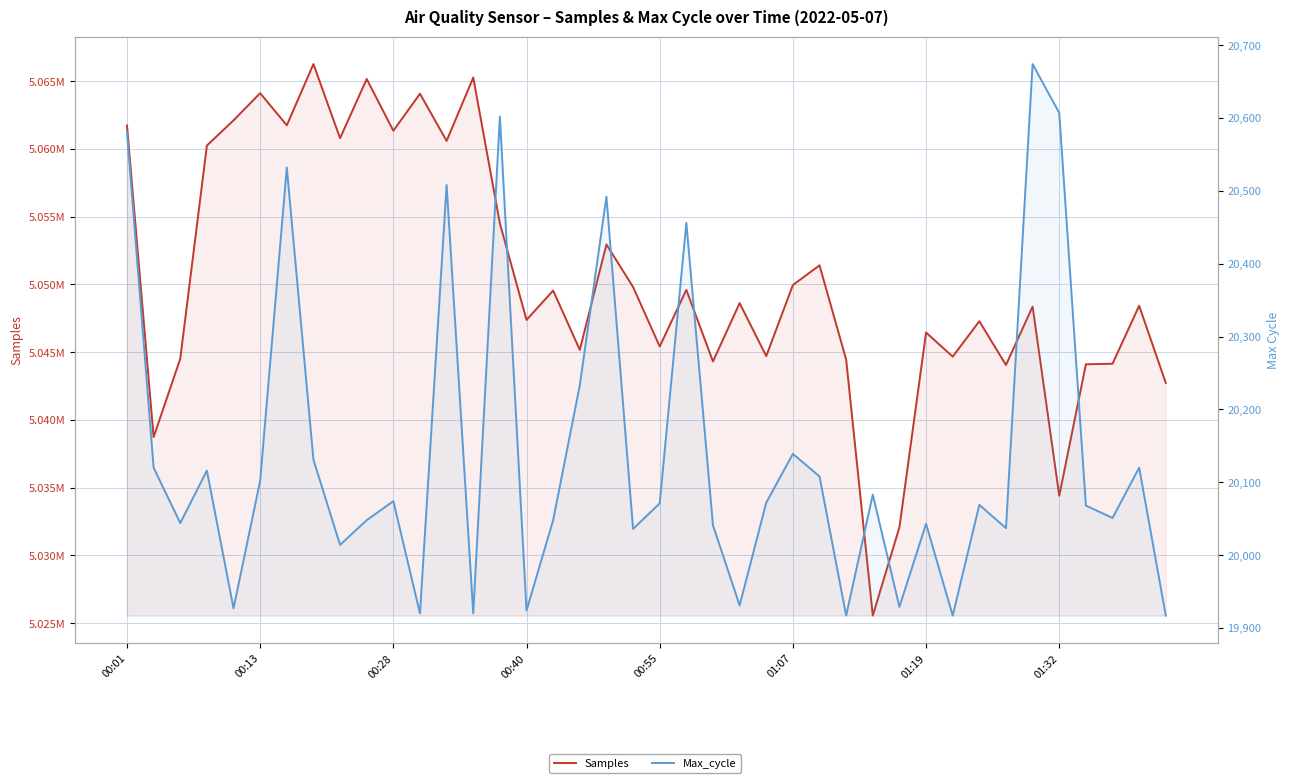

What is the lowest value of the Max_cycle series?

19917